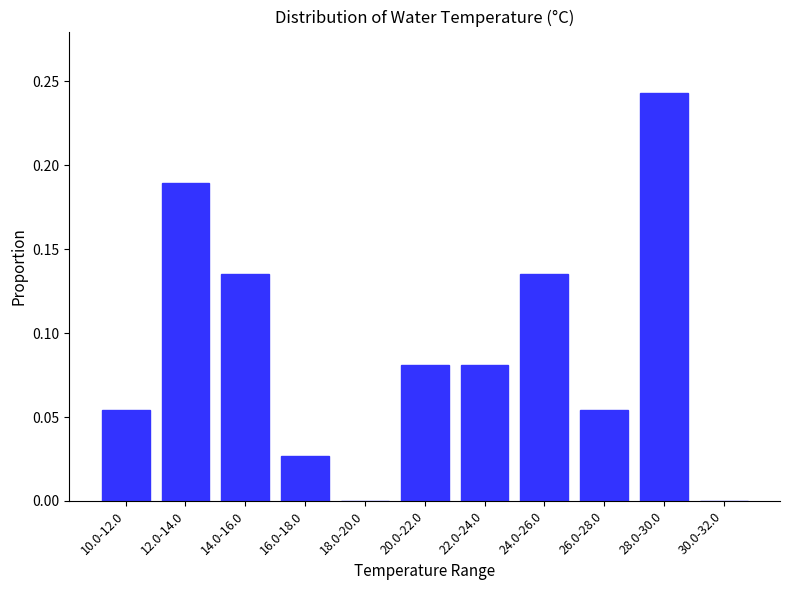

What is the sum of all values?

1.0